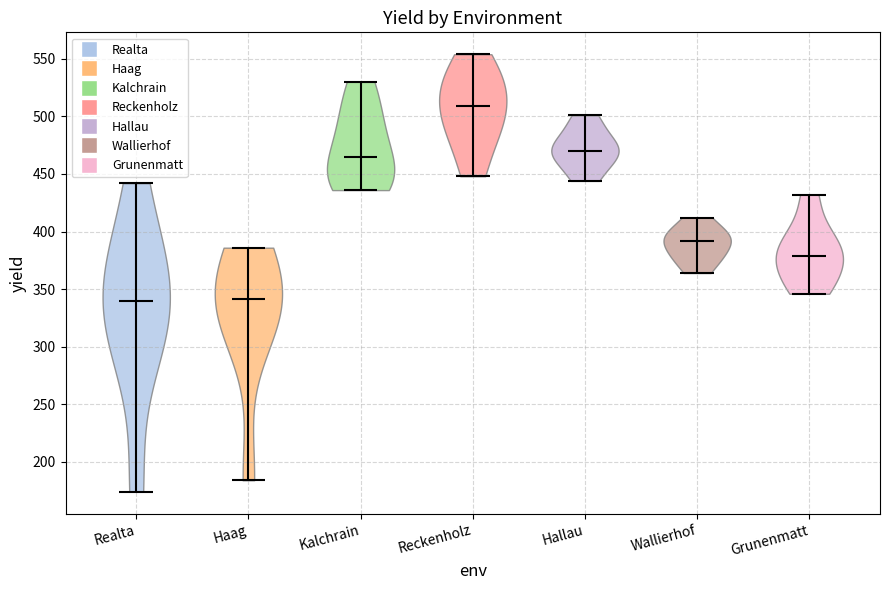

Reading left to right, read every violin against the y-axis: where its median line is, and the lowest and highest points it reaches. The values are not printed on the chart, so give them approximately, as read against the axis.

Realta: median line 340, lowest point 175, highest point 440
Haag: median line 340, lowest point 185, highest point 385
Kalchrain: median line 465, lowest point 435, highest point 530
Reckenholz: median line 510, lowest point 450, highest point 555
Hallau: median line 470, lowest point 445, highest point 500
Wallierhof: median line 390, lowest point 365, highest point 410
Grunenmatt: median line 380, lowest point 345, highest point 430